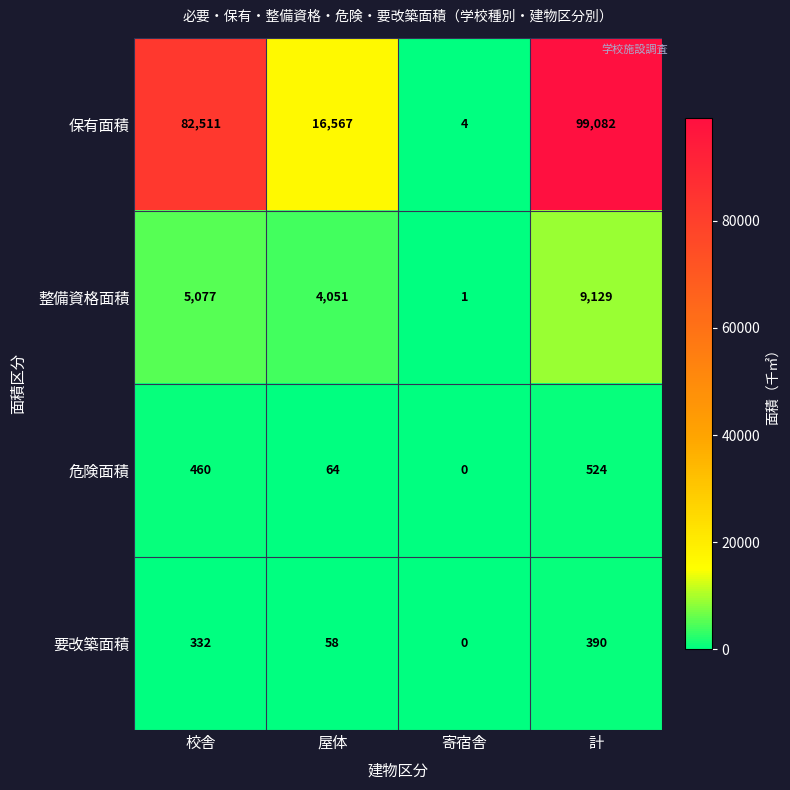

What is the approximate value of 要改築面積 at 校舎, to the nearest 10?

330